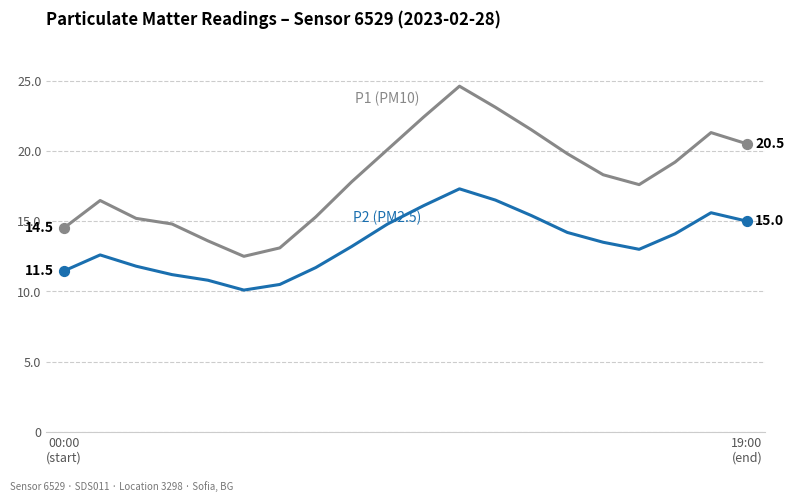

What is the smallest value displayed?

10.1